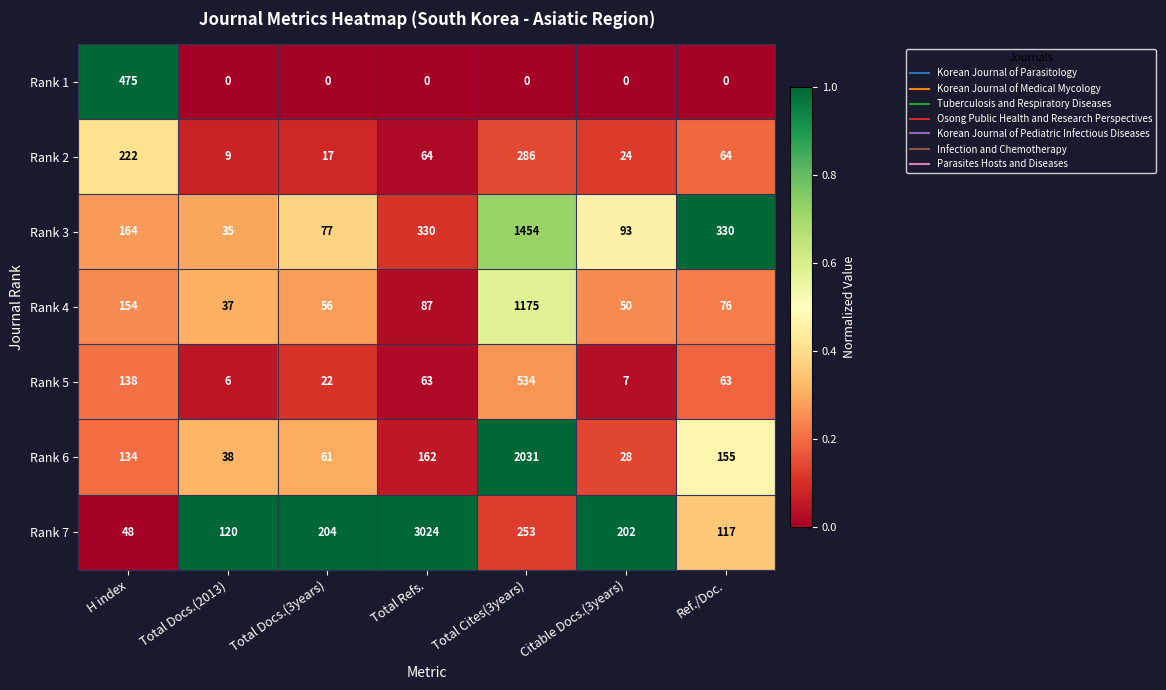

Between H index and Total Refs., which series saw the biggest shift?

Rank 7